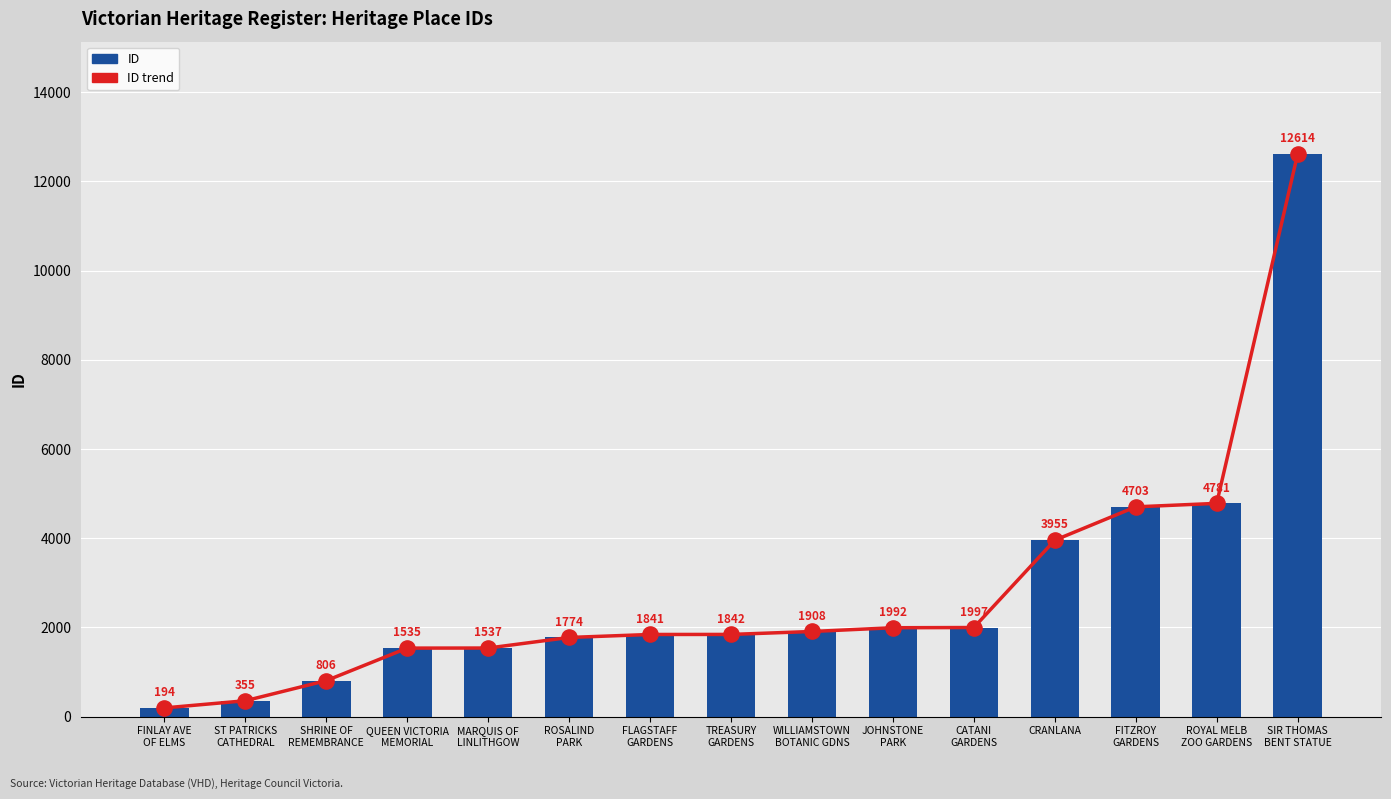

At how many categories does at least one series exceed 5548?

1